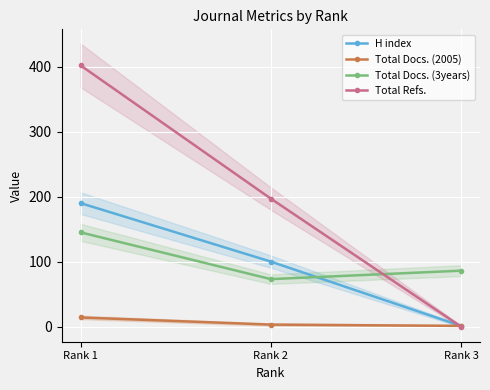

What is the difference between the Total Docs. (3years) values at Rank 3 and Rank 1?

59